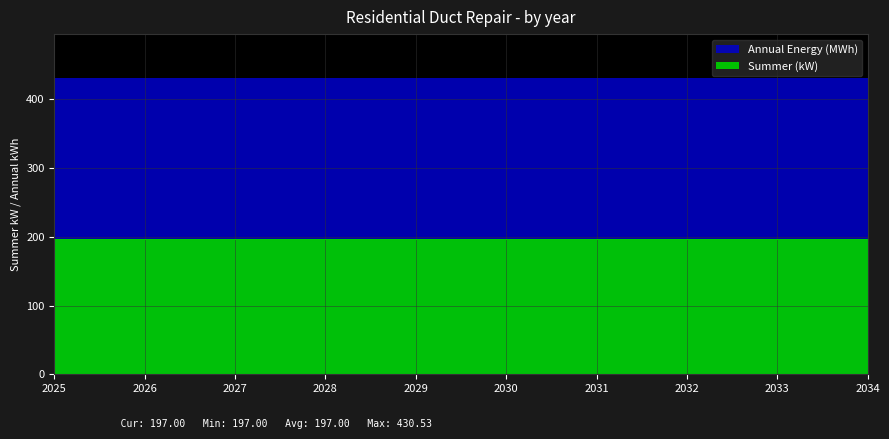

What is the minimum value shown in the chart?

197.0